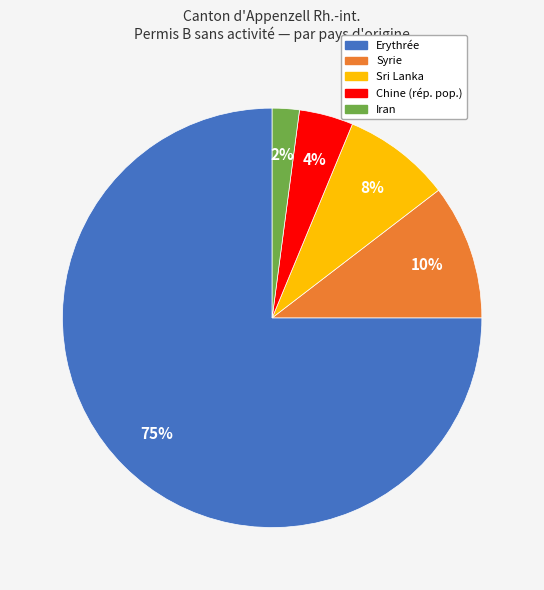

To the nearest percent, what is the average slice percentage?

20%